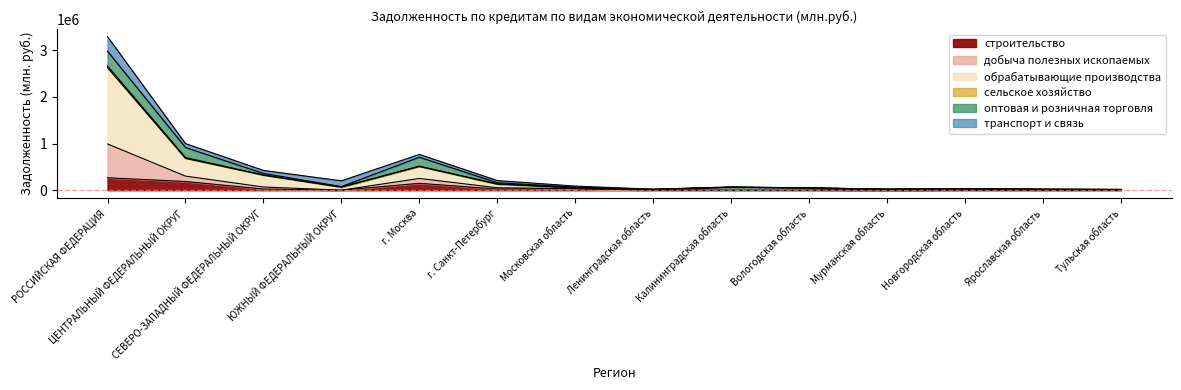

Where is the first local minimum for строительство?

ЮЖНЫЙ ФЕДЕРАЛЬНЫЙ ОКРУГ